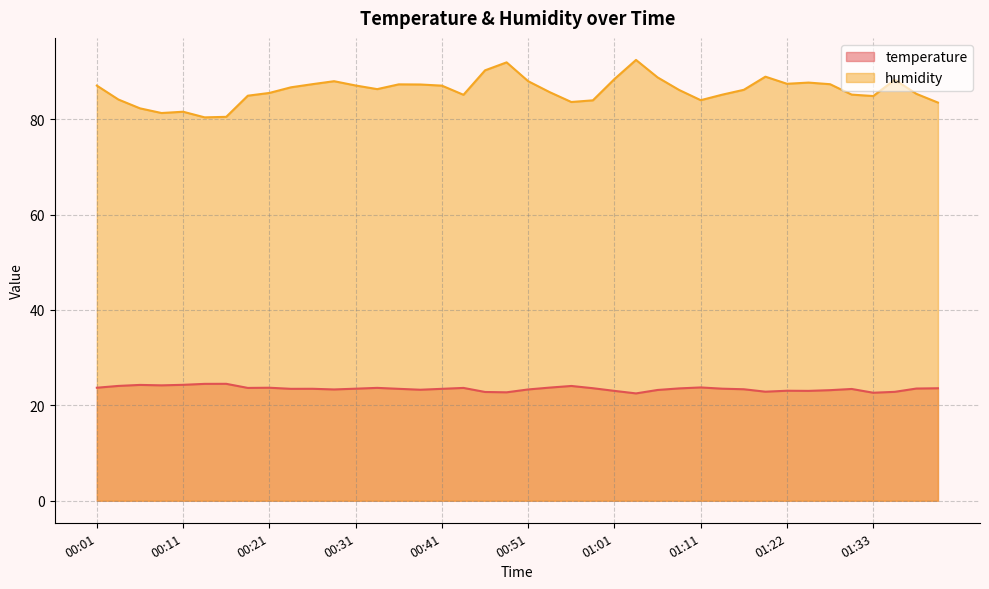

Rank the series by their maximum value, from highest to lowest.

humidity, temperature